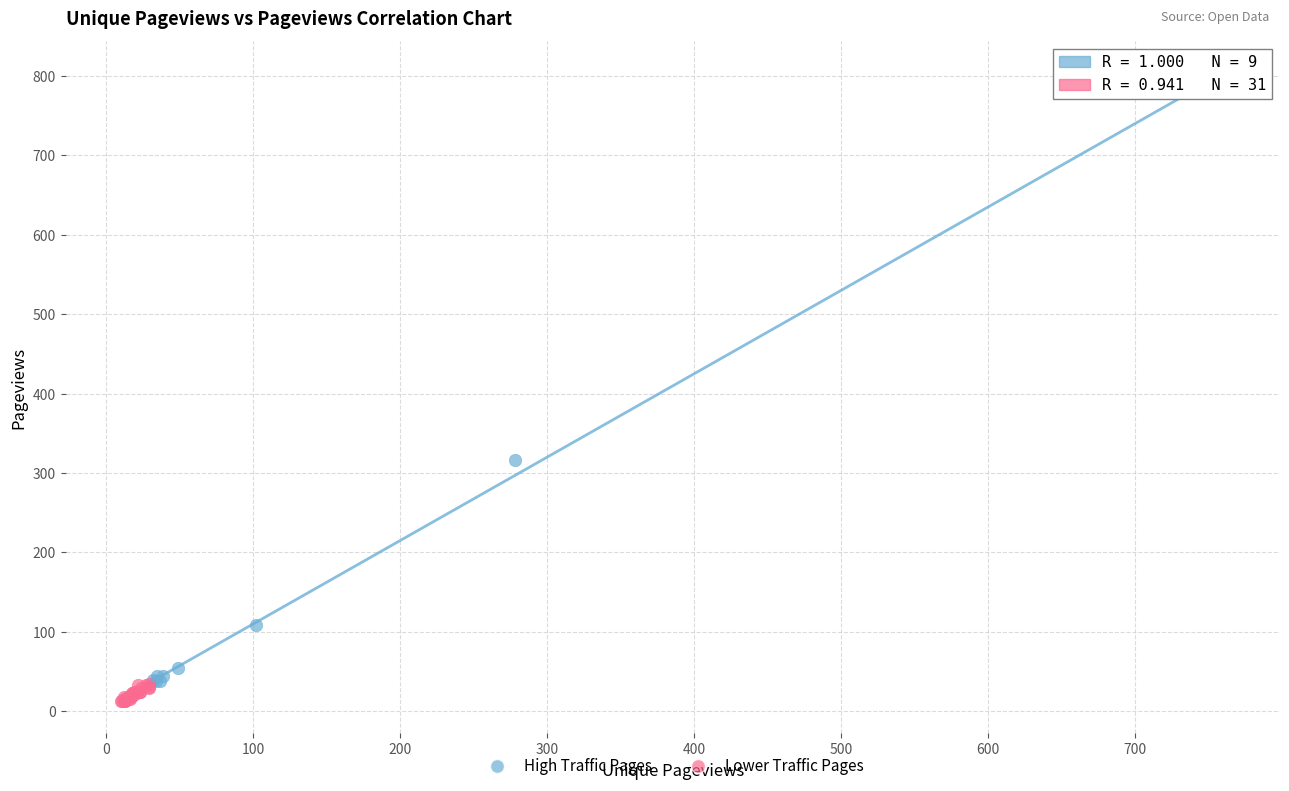

Which series reaches the minimum Y coordinate?

Lower Traffic Pages